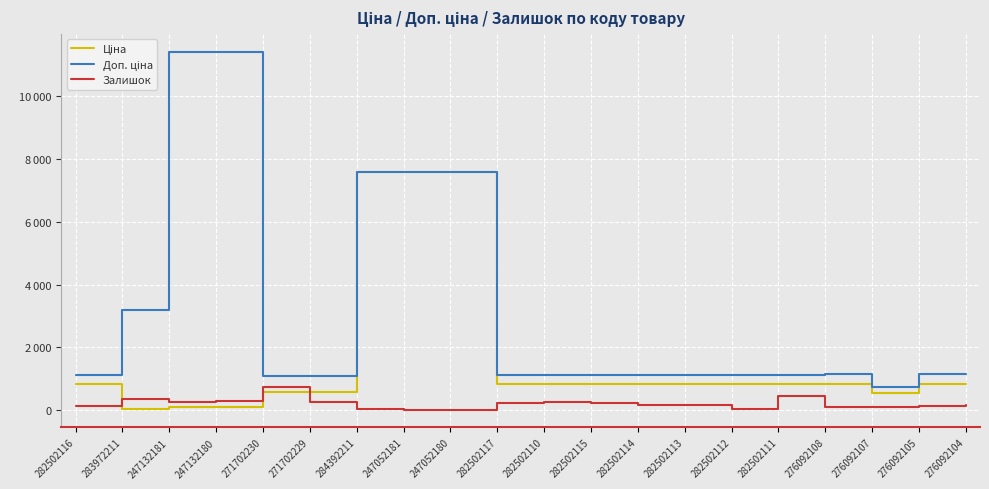

What is the difference between the Залишок values at 276092105 and 271702229?

123.0